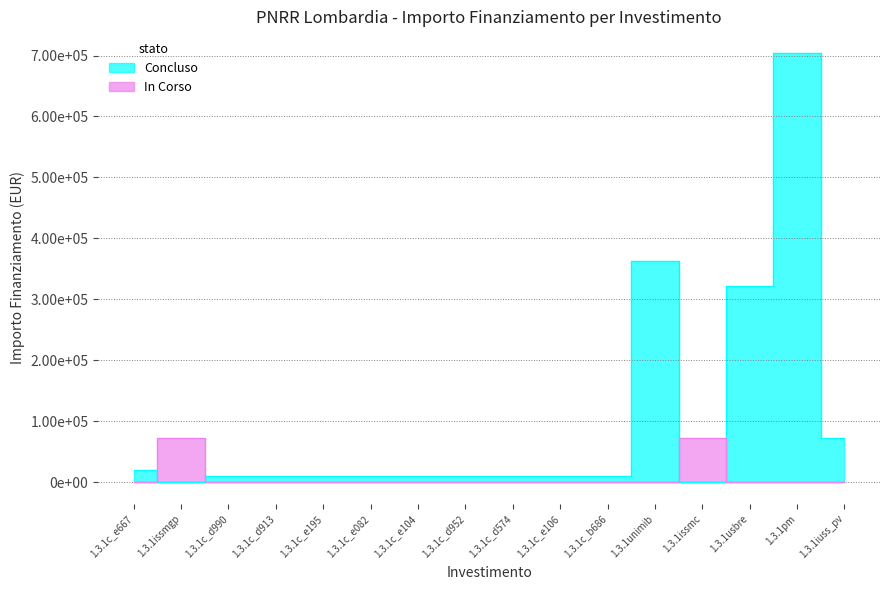

What is the highest value of the M1 series?

704421.9